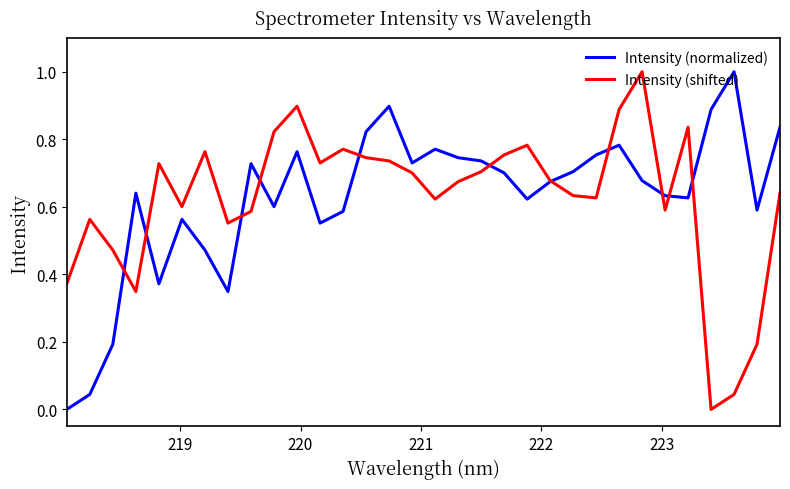

Does the chart have visible grid lines?

No